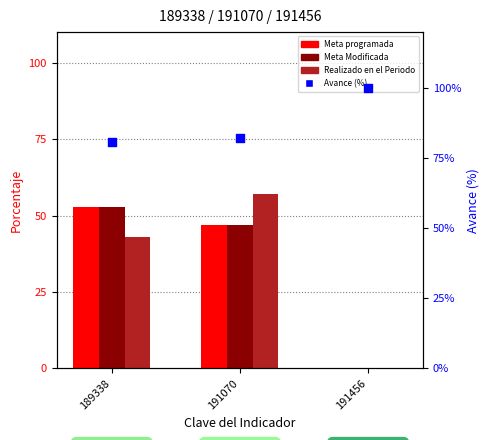

Which series has the largest total across all categories?

Avance (%)